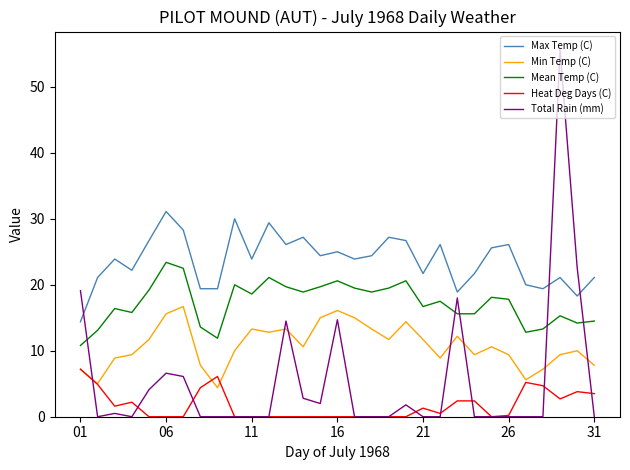

List the series in order of their peak value, highest first.

Total Rain (mm), Max Temp (C), Mean Temp (C), Min Temp (C), Heat Deg Days (C)